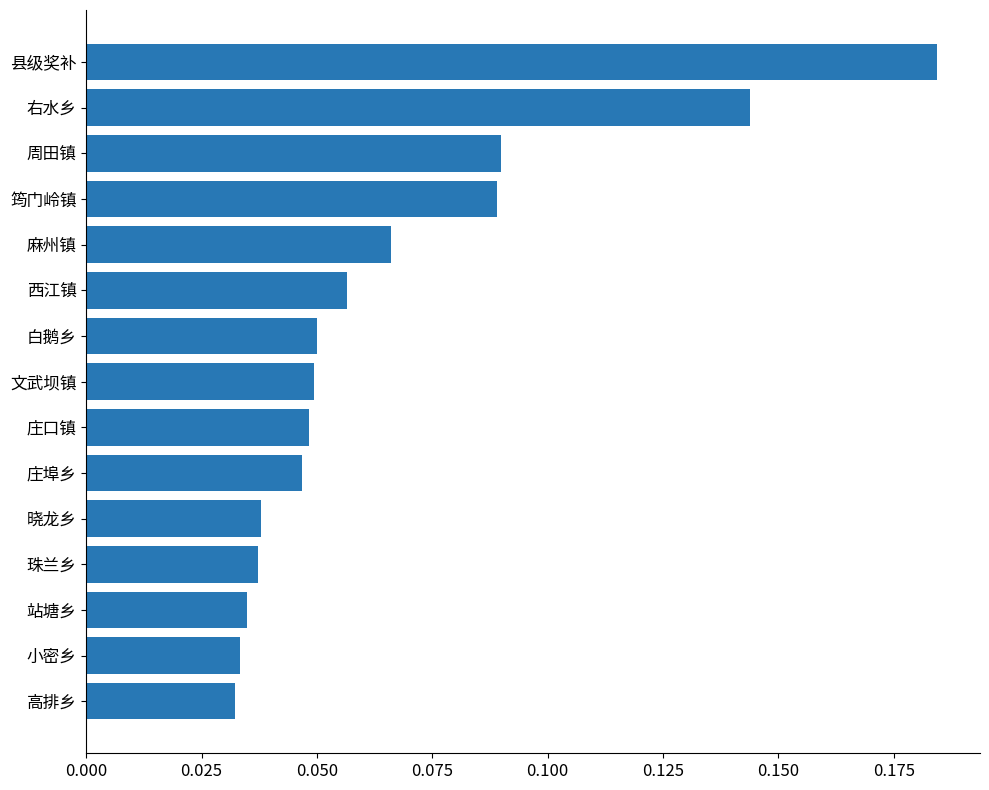

Which has a higher value, 晓龙乡 or 县级奖补?

县级奖补